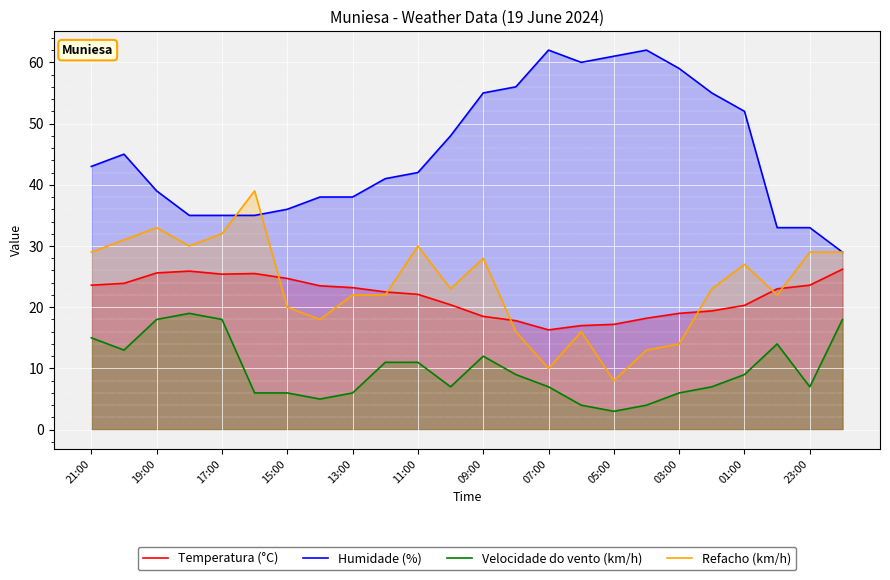

What is the maximum value shown in the chart?

62.0